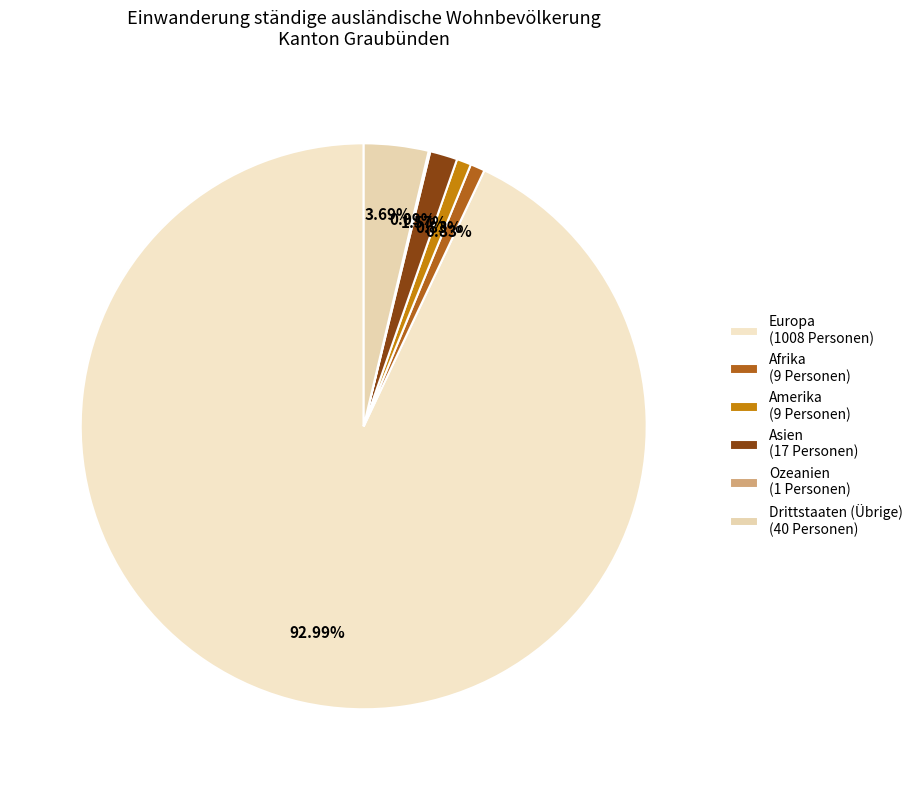

To the nearest percent, what percentage of the pie is Amerika?

1%